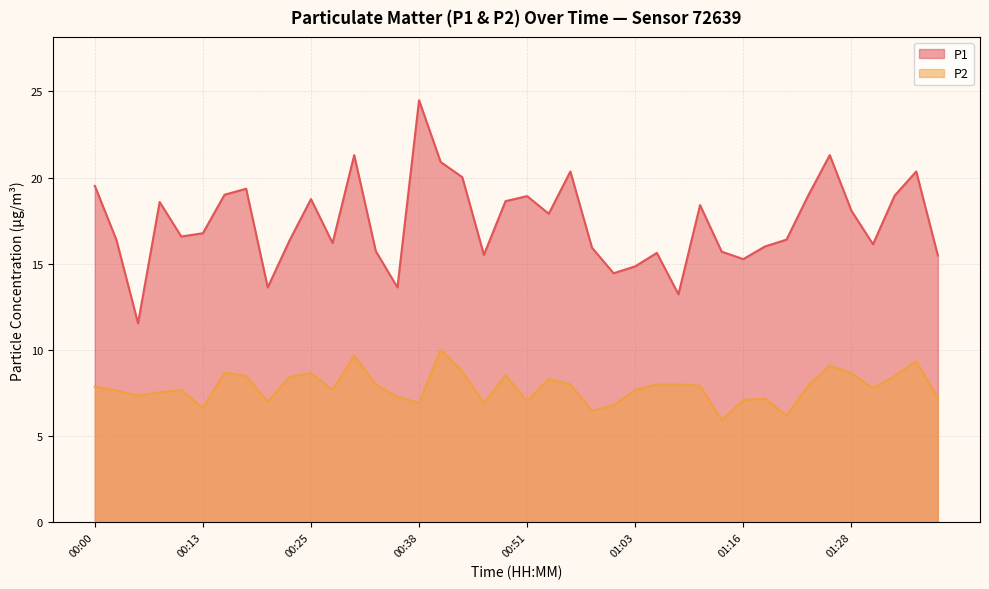

At how many categories does at least one series exceed 13?

39